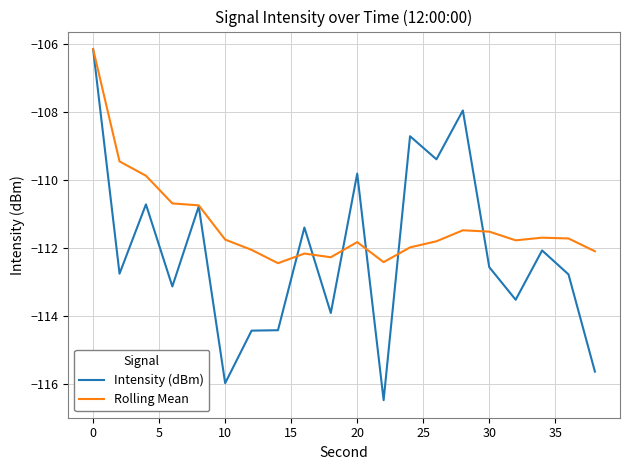

Which series has the largest total across all categories?

Rolling Mean